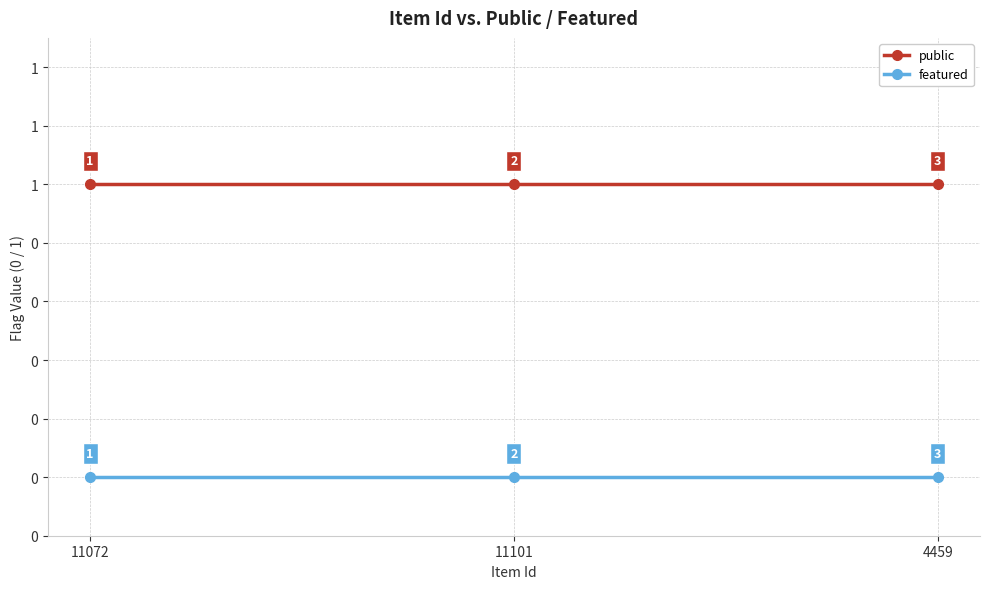

At which category is the sum across all series the highest?

11072